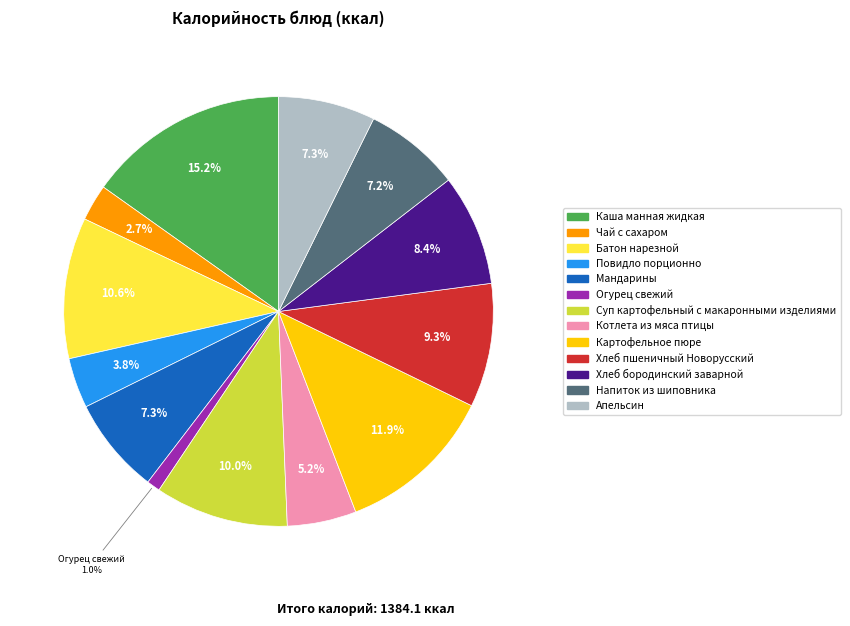

To the nearest percent, what portion does Огурец свежий represent?

1%